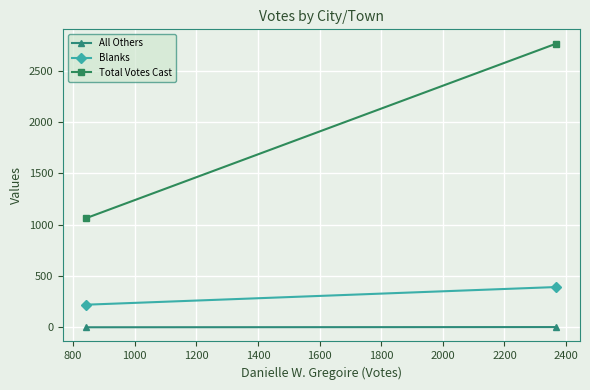

Rank the series by their maximum value, from highest to lowest.

Total Votes Cast, Blanks, All Others